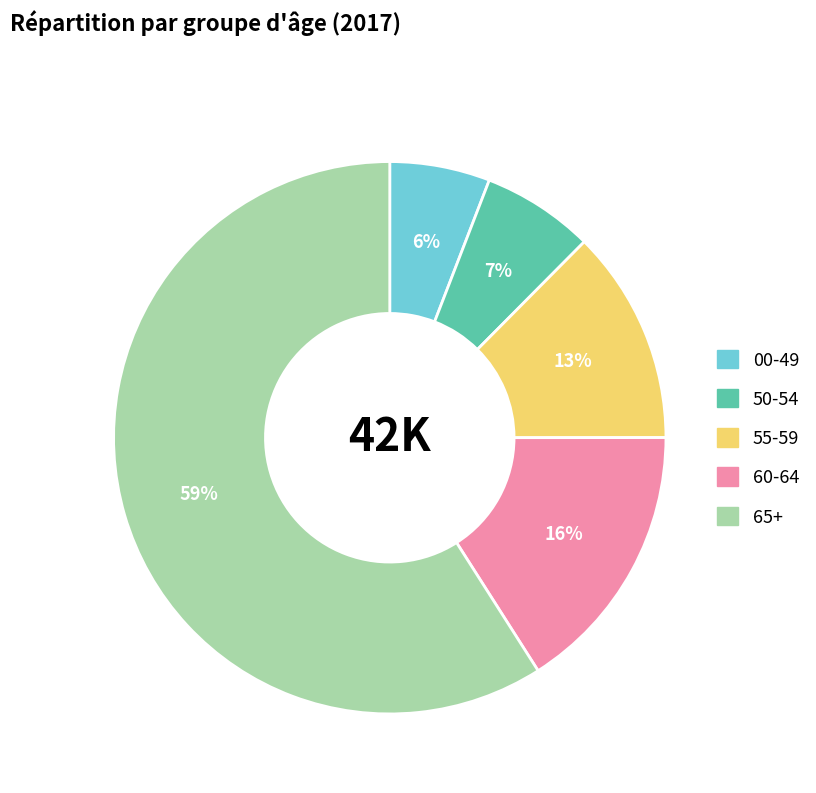

To the nearest percent, what is the average slice percentage?

20%